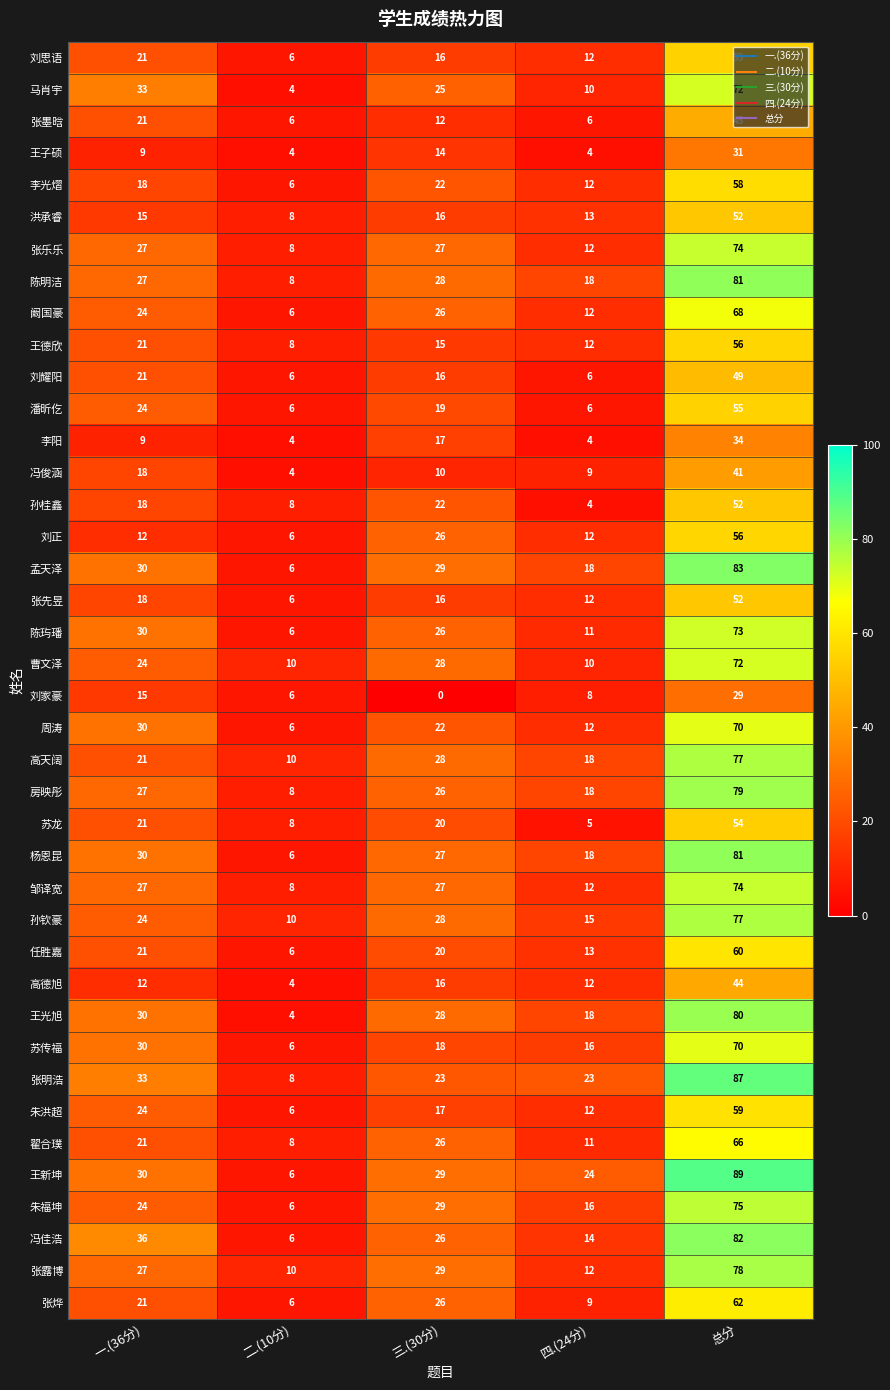

What is the sum of all 高天阔 values?

154